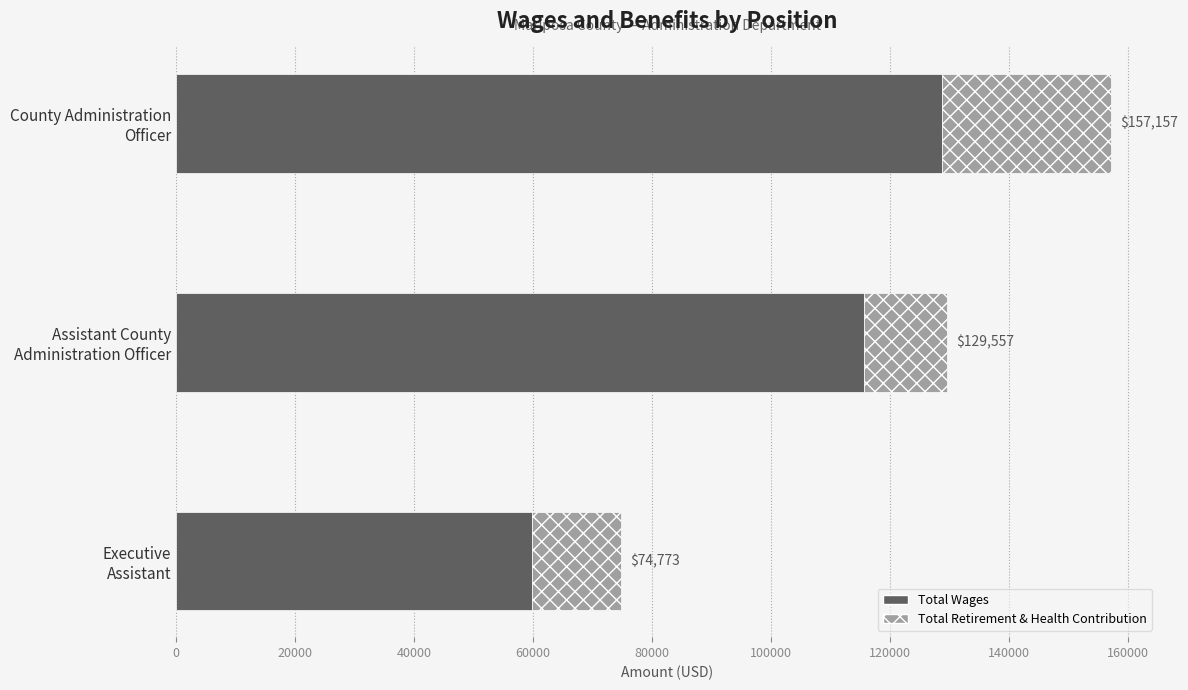

What is the maximum value for Total Wages?

128720